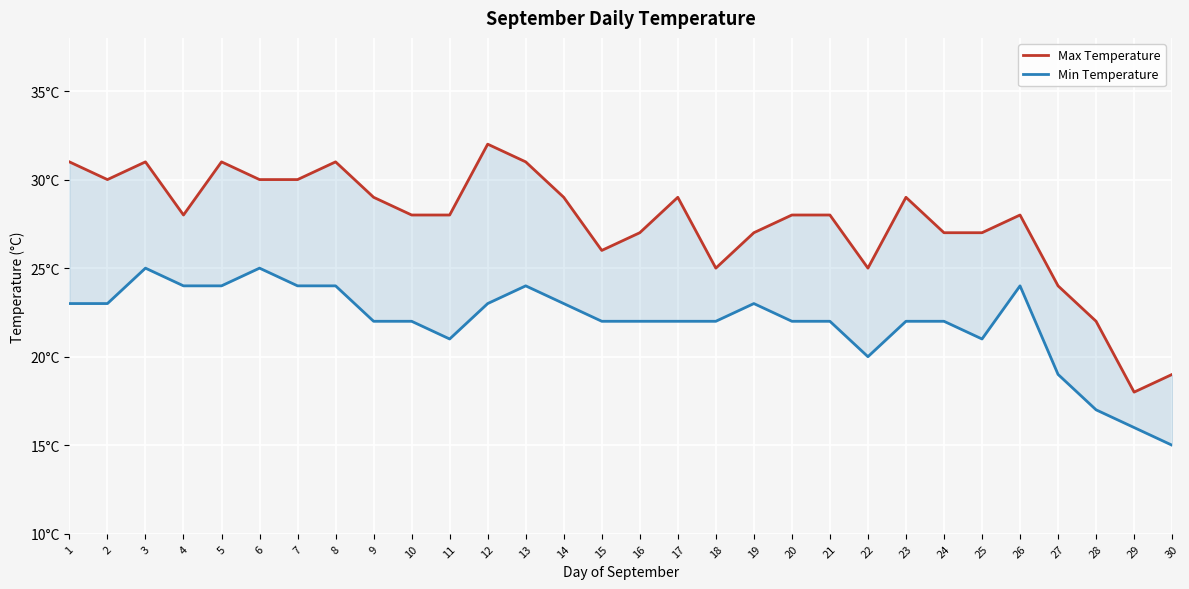

True or false: Min Temperature and Max Temperature intersect in this chart.

False